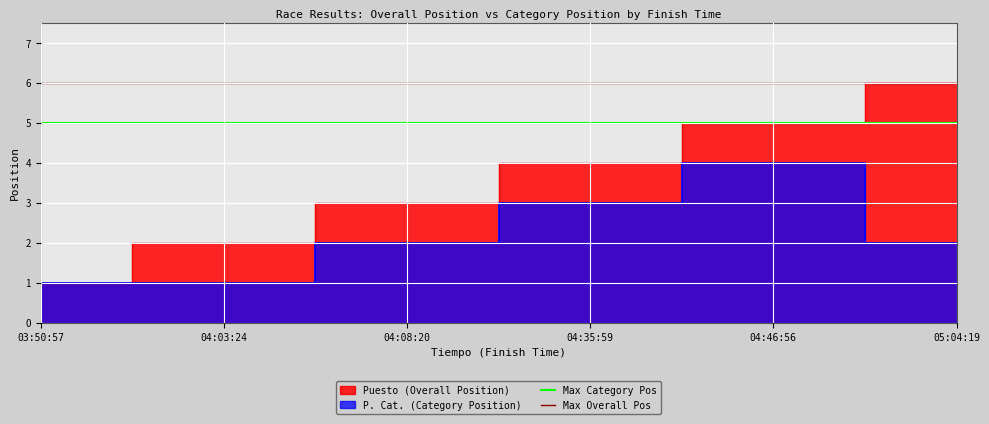

True or false: Max Category Pos has a value of 3 at 03:50:57.

False